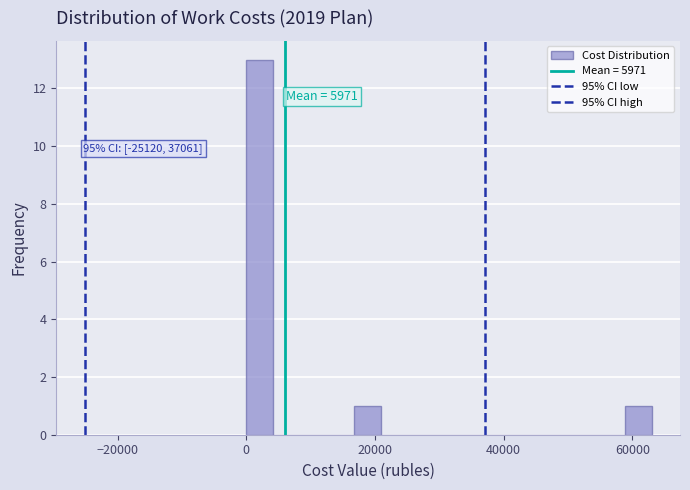

Around what value on the x-axis is the tallest bar? Give the approximate position of its centre, as read against the axis.

2000